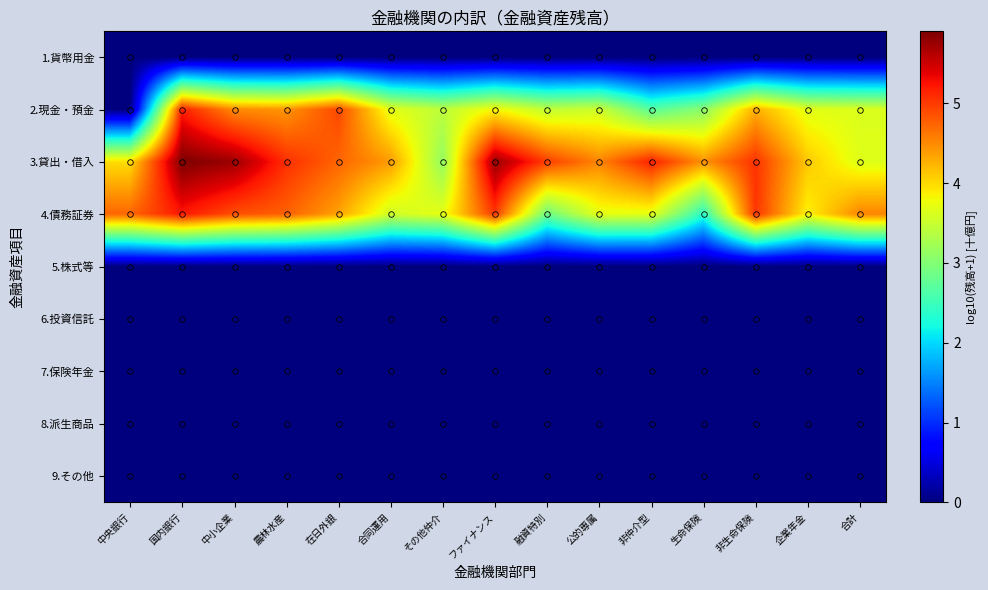

At how many categories does at least one series exceed 3?

15